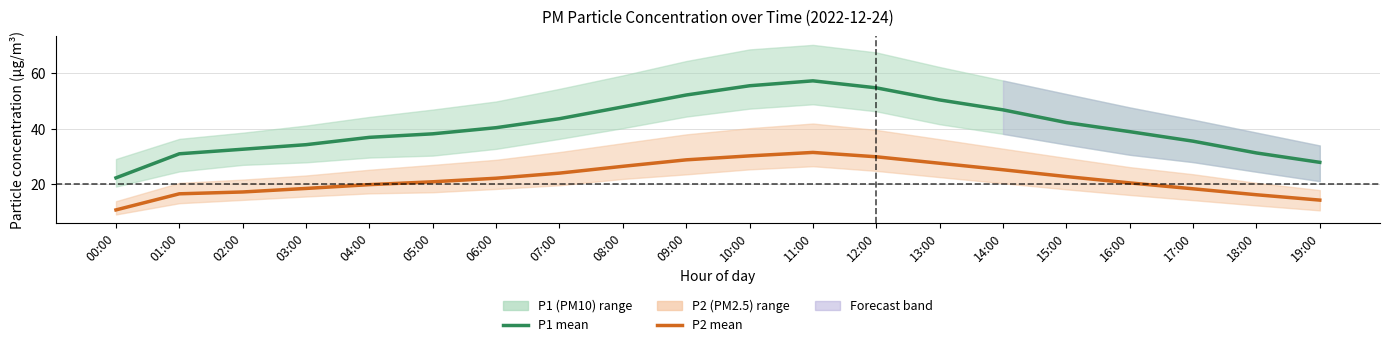

At which category does the chart reach its peak across all series?

11:00